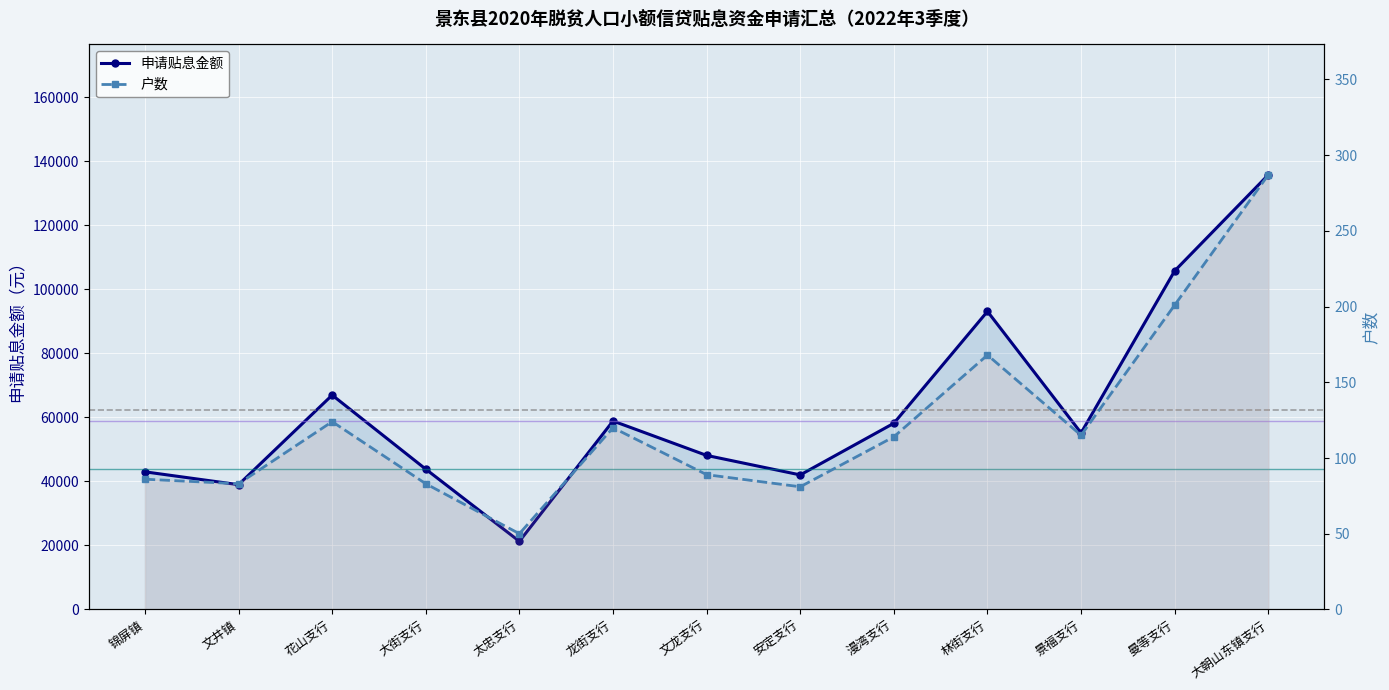

Is the value of 户数 at 花山支行 greater than the value of 申请贴息金额 at 林街支行?

No